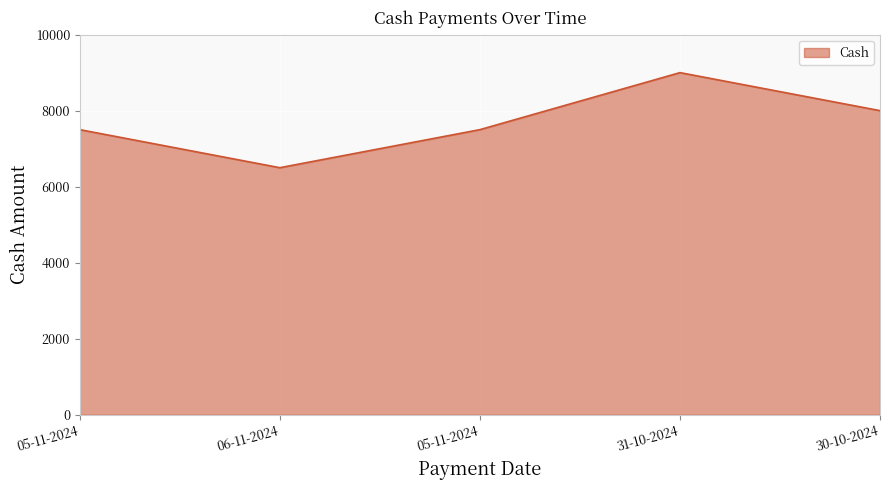

What is the average value?

7700